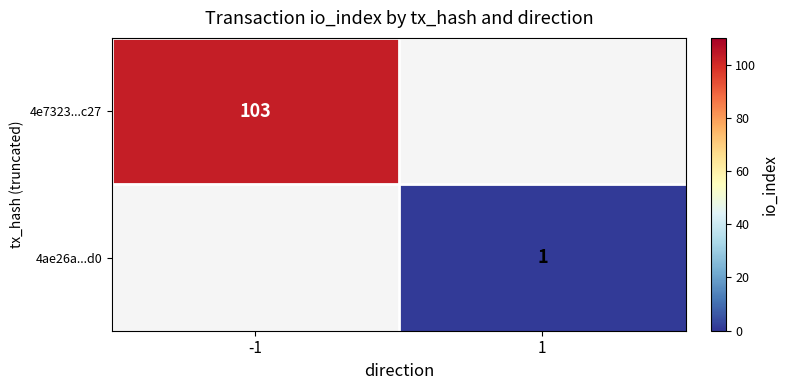

Is it true that 4e7323...c27 equals 103 at -1?

True